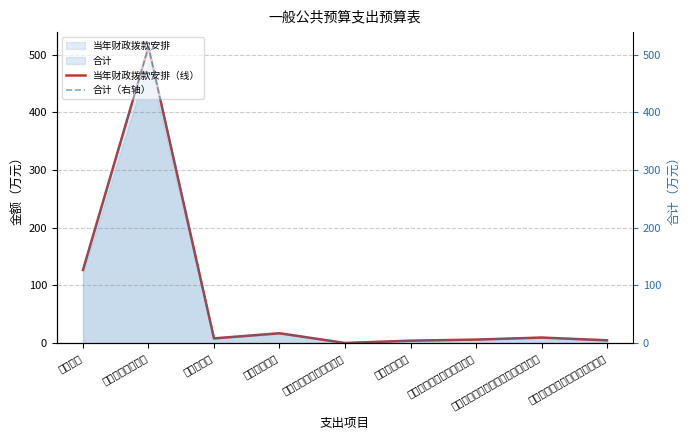

What is the difference between the maximum and minimum values in the 当年财政拨款安排（线） series?

513.0